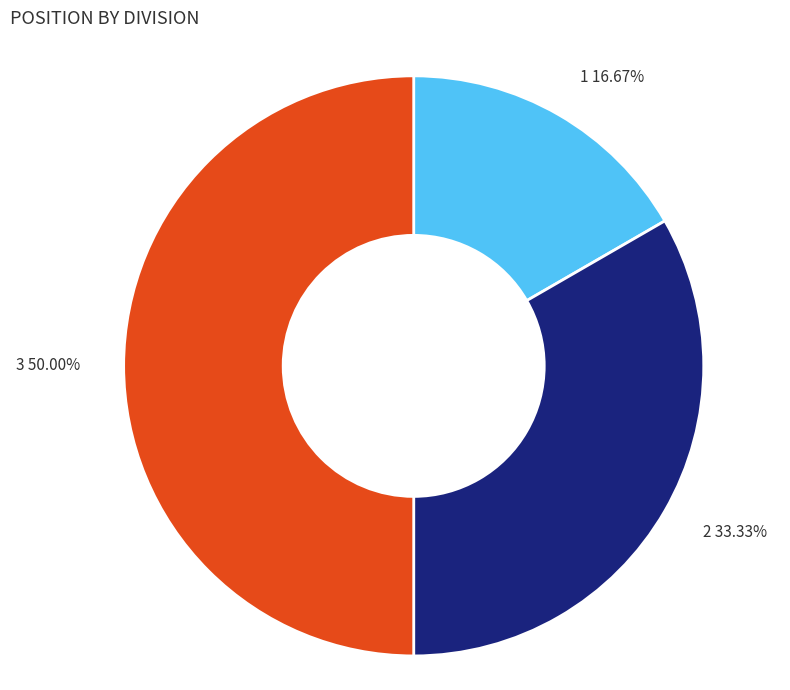

To the nearest percent, what is the difference between the largest and smallest slice percentages?

33%